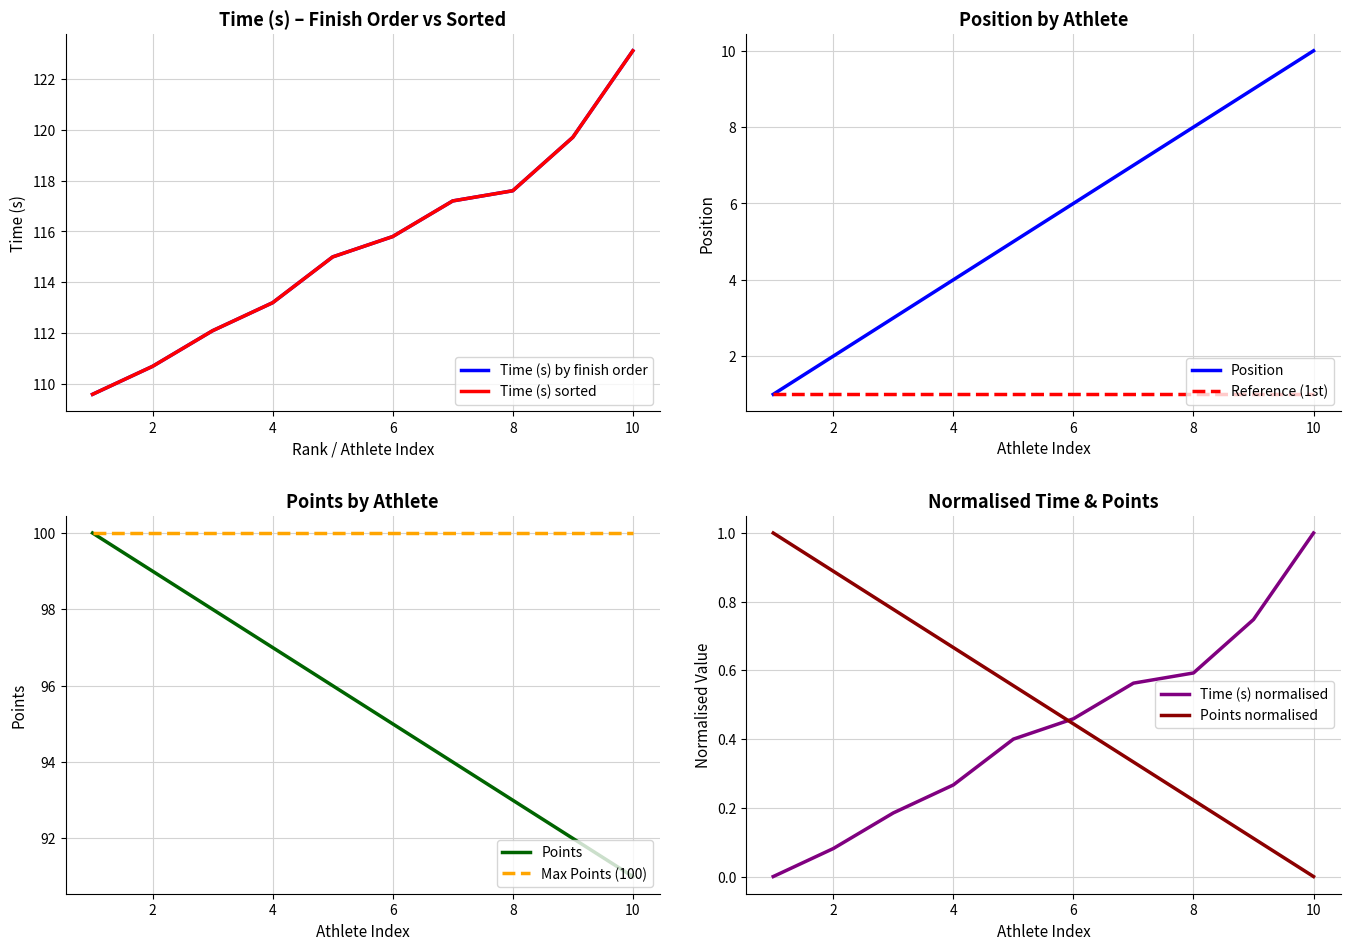

Is it true that Position equals 12 at 8?

False